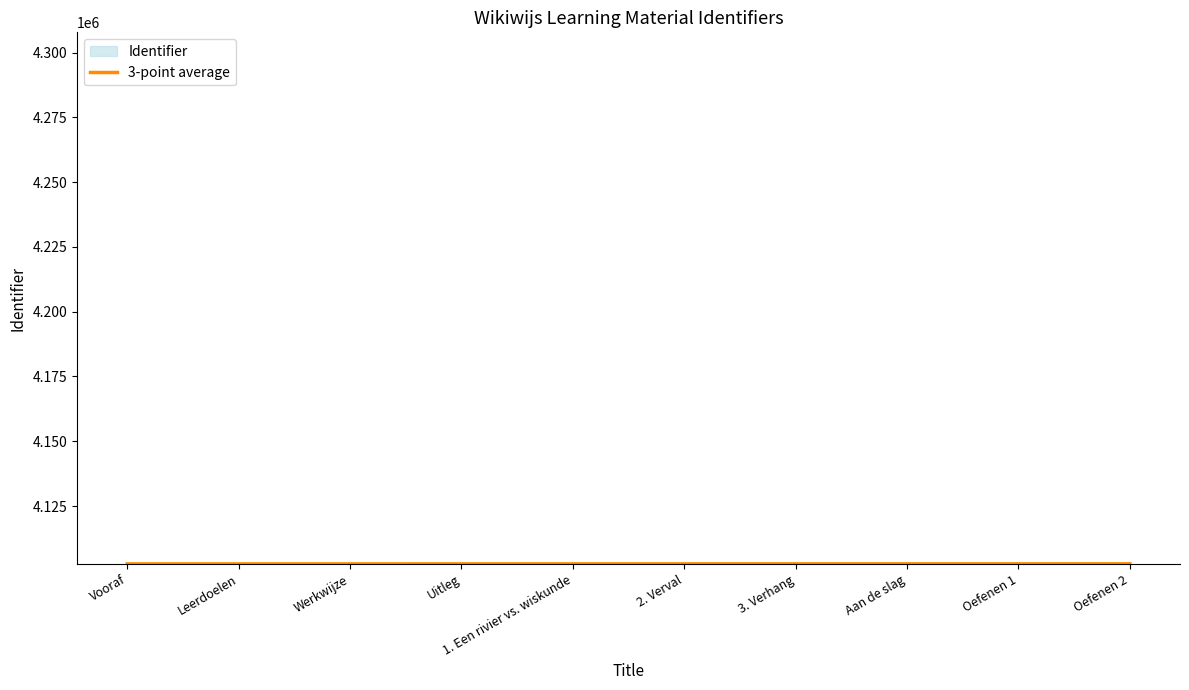

What position from the right is Leerdoelen?

9